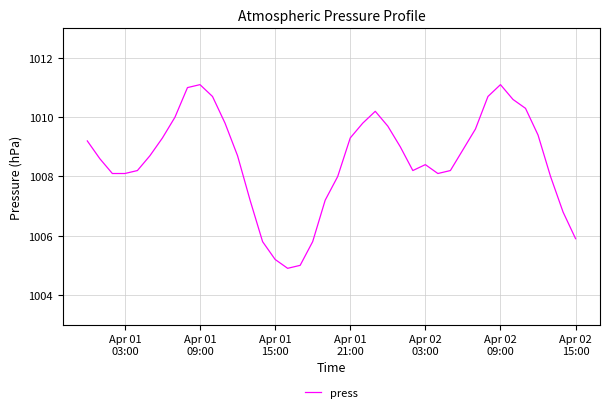

What is the maximum value shown in the chart?

1011.1